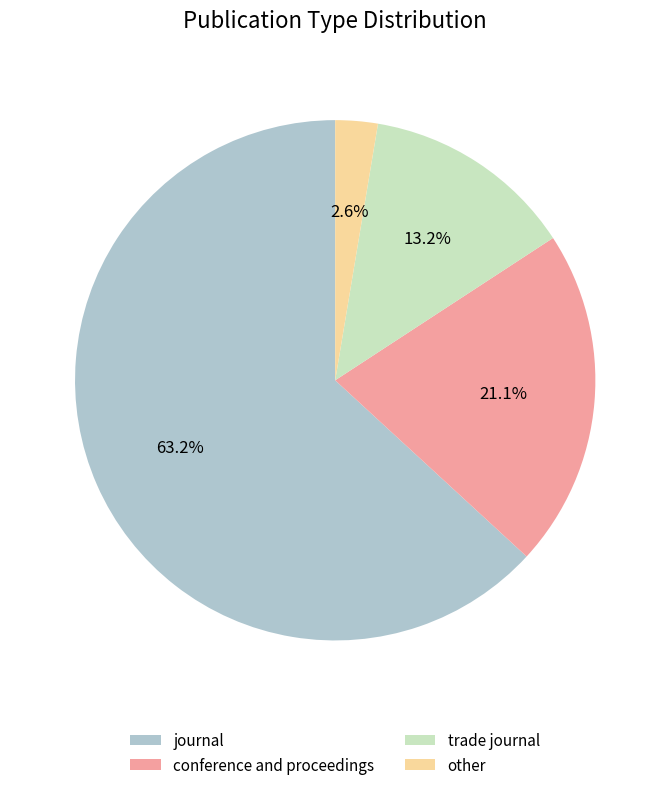

Rank the categories by value from lowest to highest.

other, trade journal, conference and proceedings, journal